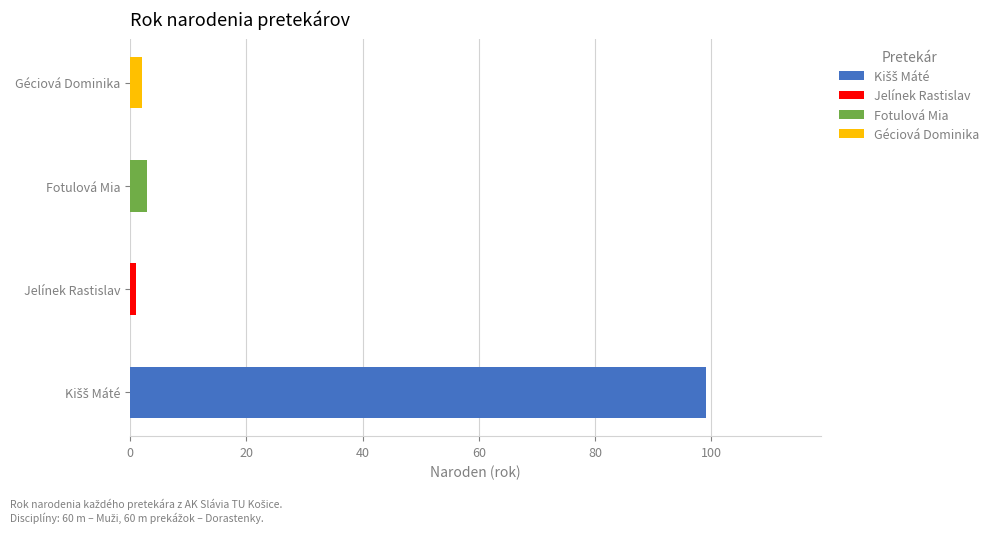

Between Kišš Máté and Jelínek Rastislav, which series saw the biggest shift?

Kišš Máté